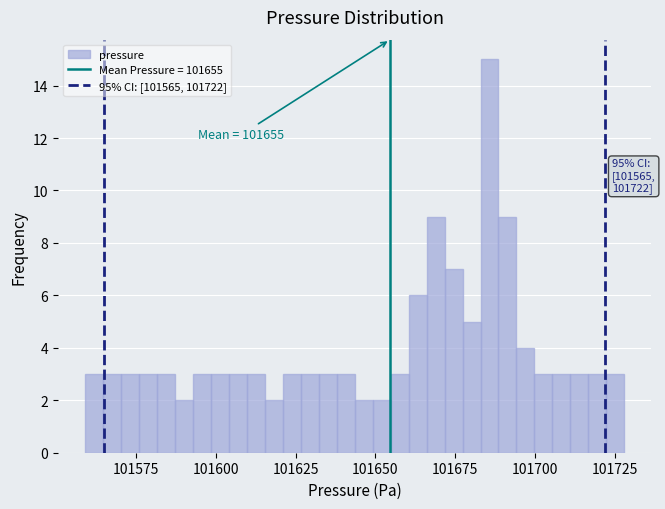

Read against the x-axis, roughly where is the centre of the tallest bar?

101685